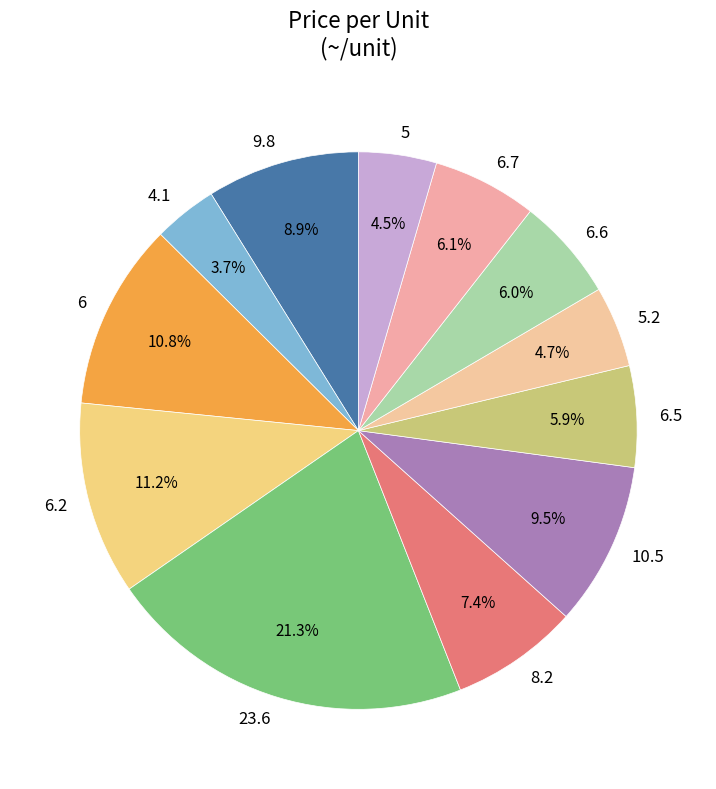

How many segments does this pie chart have?

12